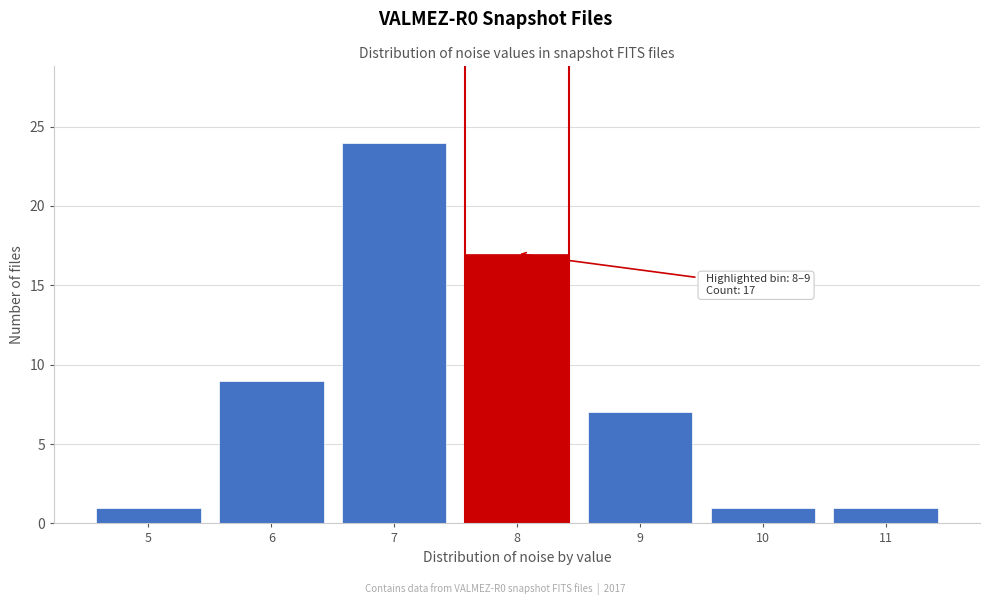

Reading left to right, extract all data points from this chart.

5=1	6=9	7=24	8=17	9=7	10=1	11=1